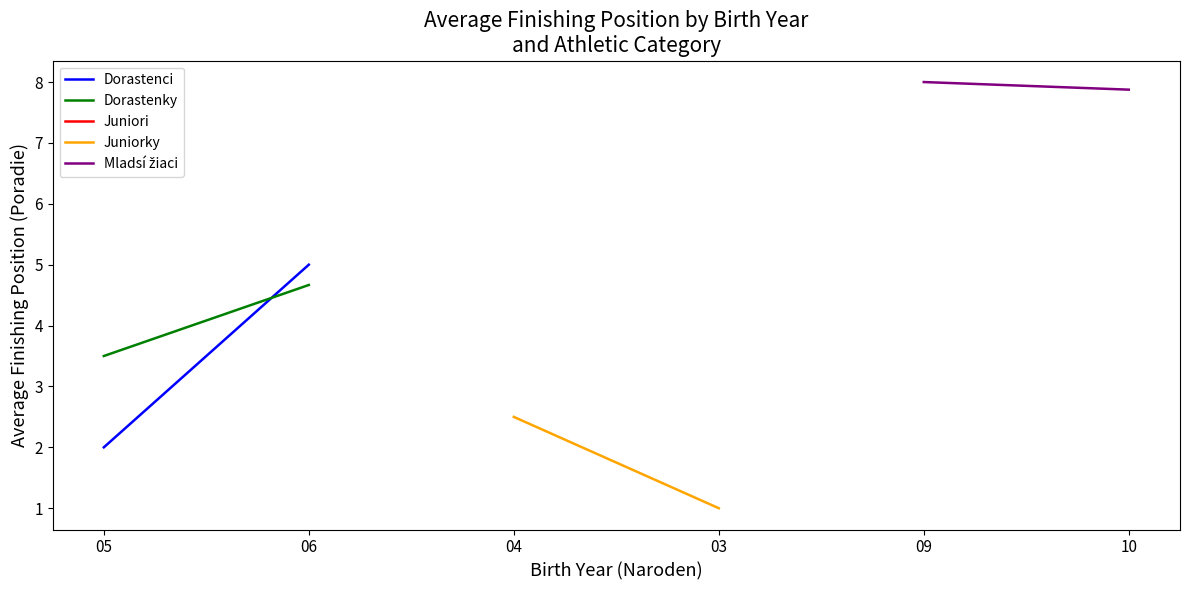

The value of Dorastenky at 05 is 6.2. True or false?

False